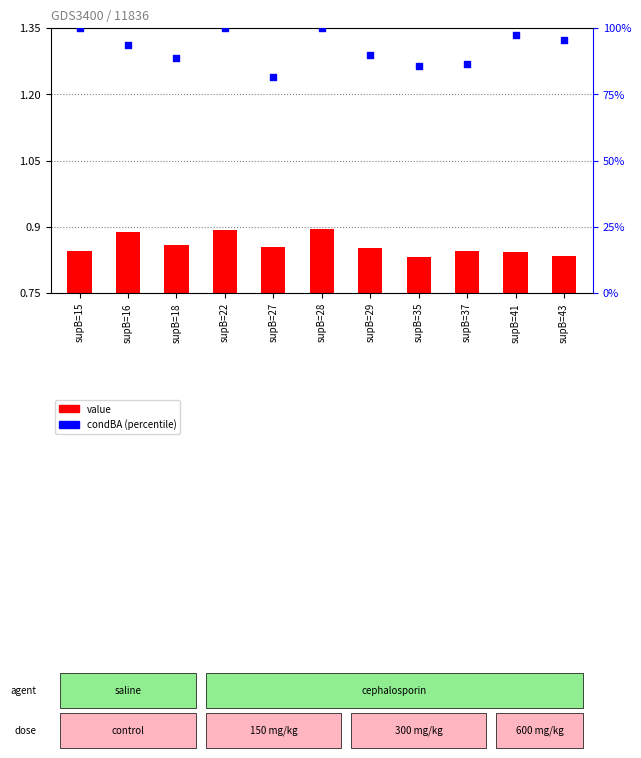

Which series contains the lowest Y value?

value